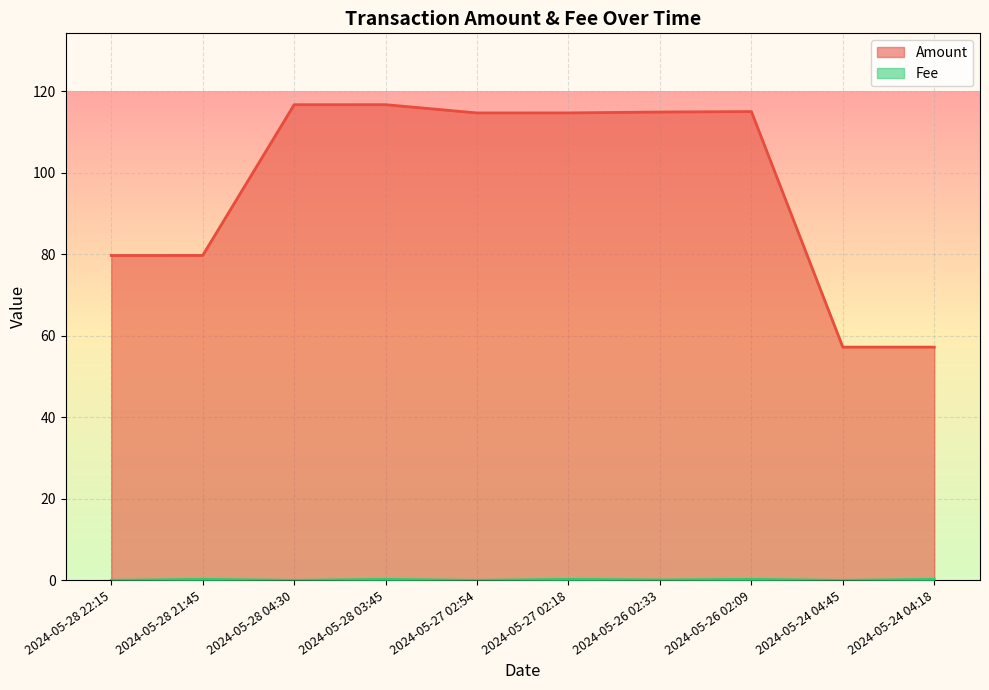

At which category does Amount reach its first local peak?

2024-05-28 03:45